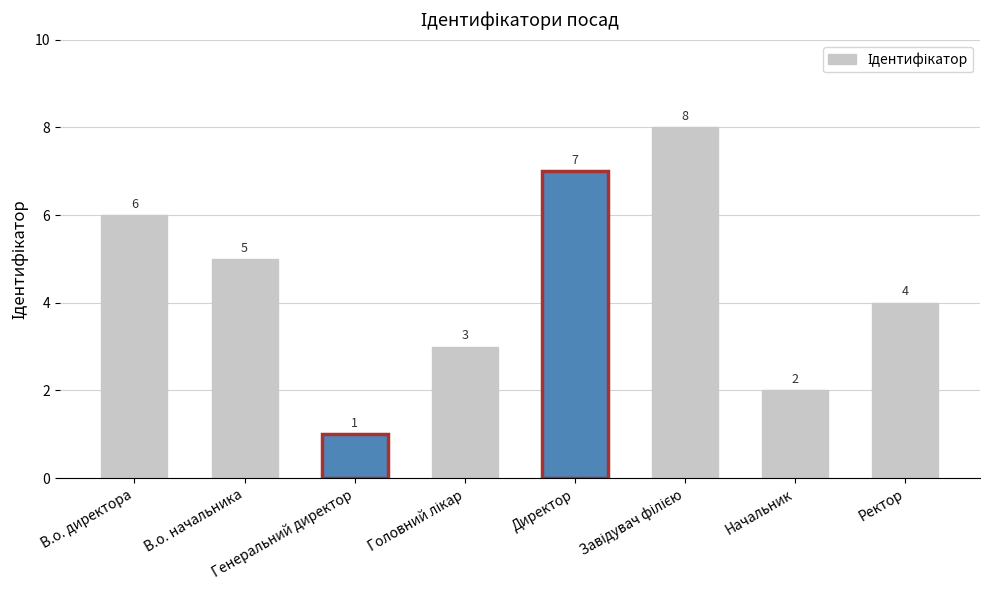

What is the minimum value shown in the chart?

1